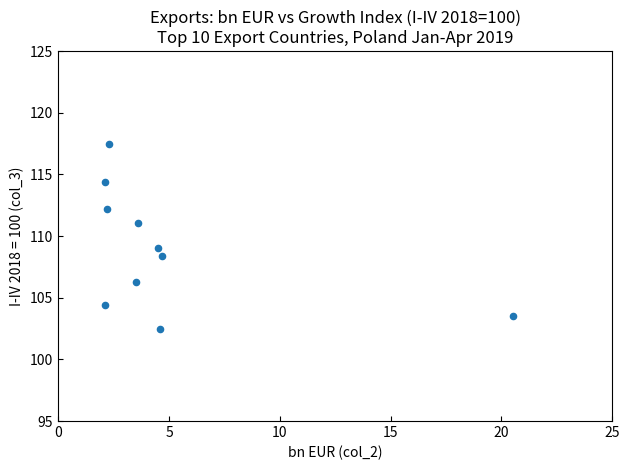

What is the range of X values (max minus min)?

18.4